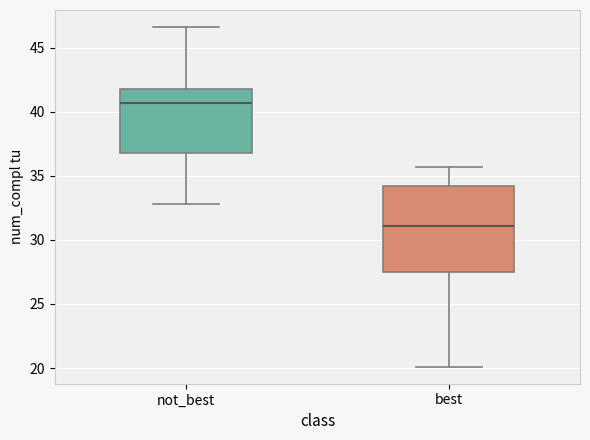

Comparing the boxes themselves (not the whiskers), which one is the tallest?

best